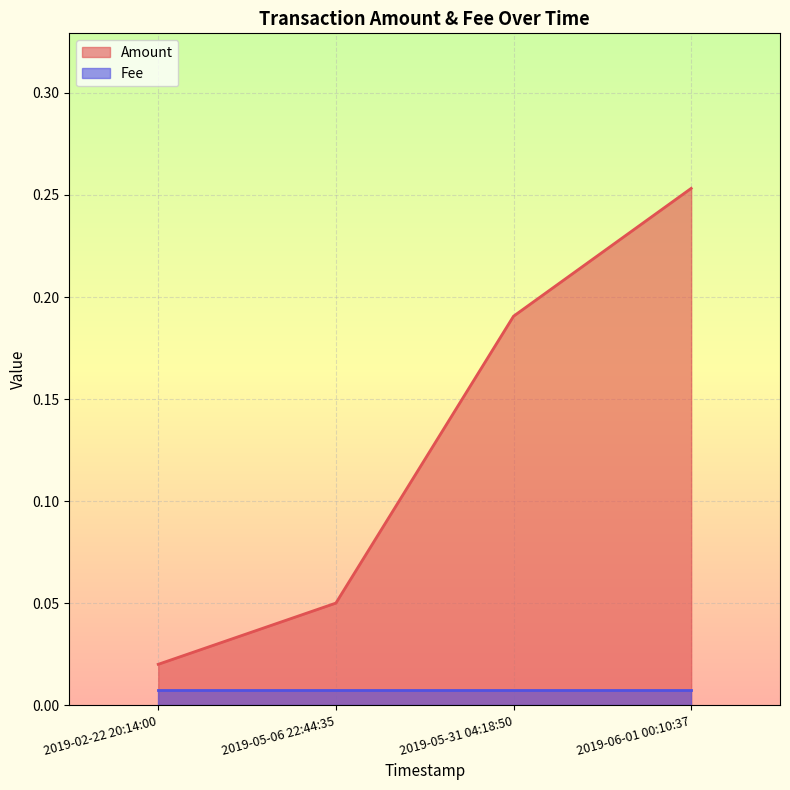

What is the sum of all values?

0.5